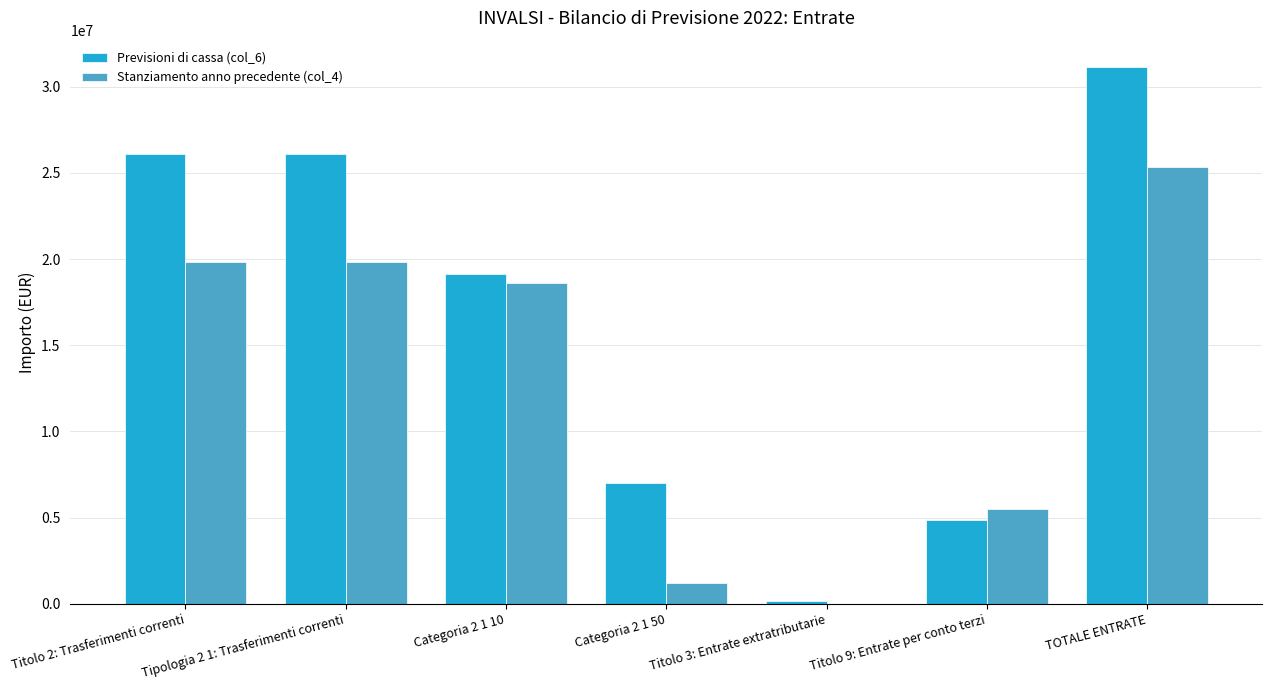

Which series changed the most between Categoria 2 1 10 and TOTALE ENTRATE?

Previsioni di cassa (col_6)